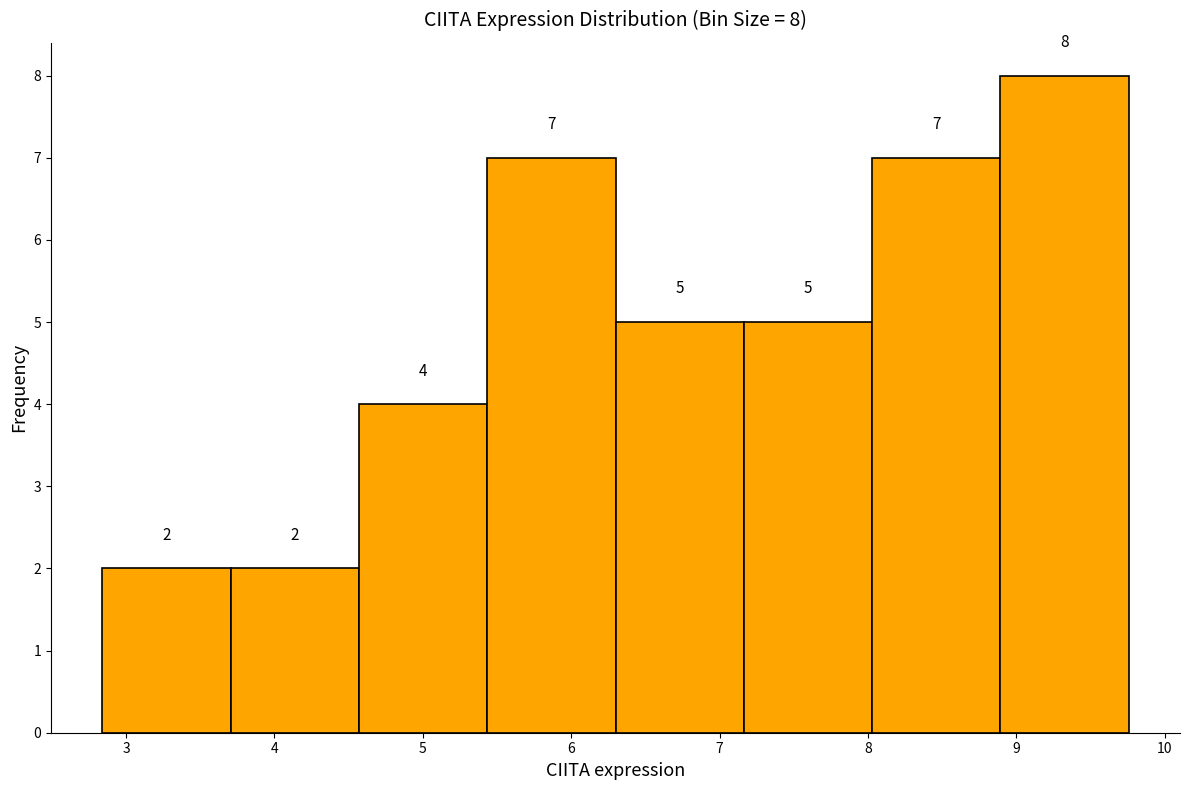

Over which range of the x-axis is the bar tallest?

8.9 to 9.8